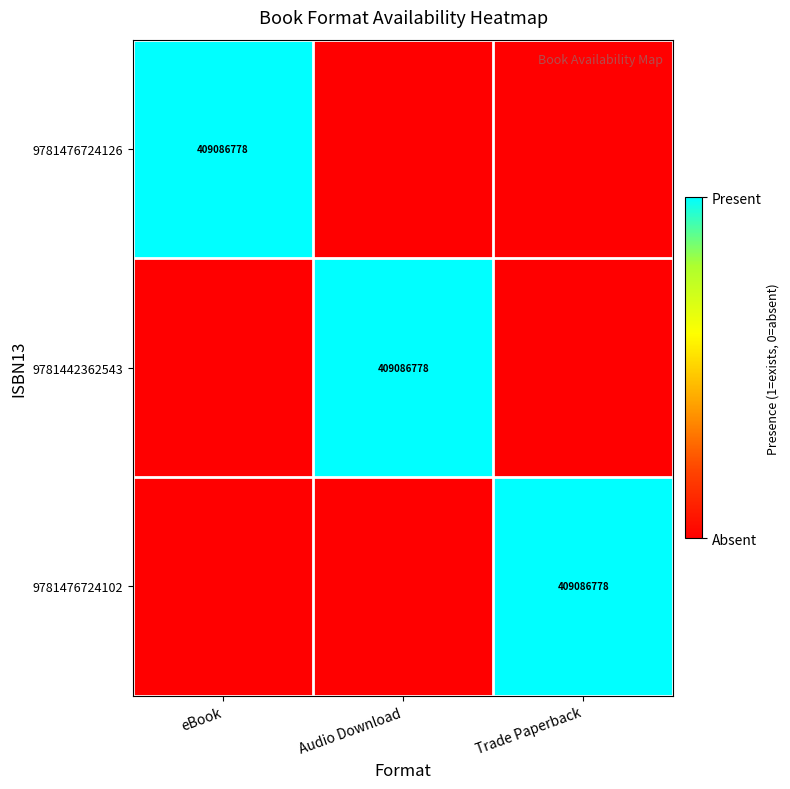

True or false: 9781442362543 has a value of 630498335 at Audio Download.

False